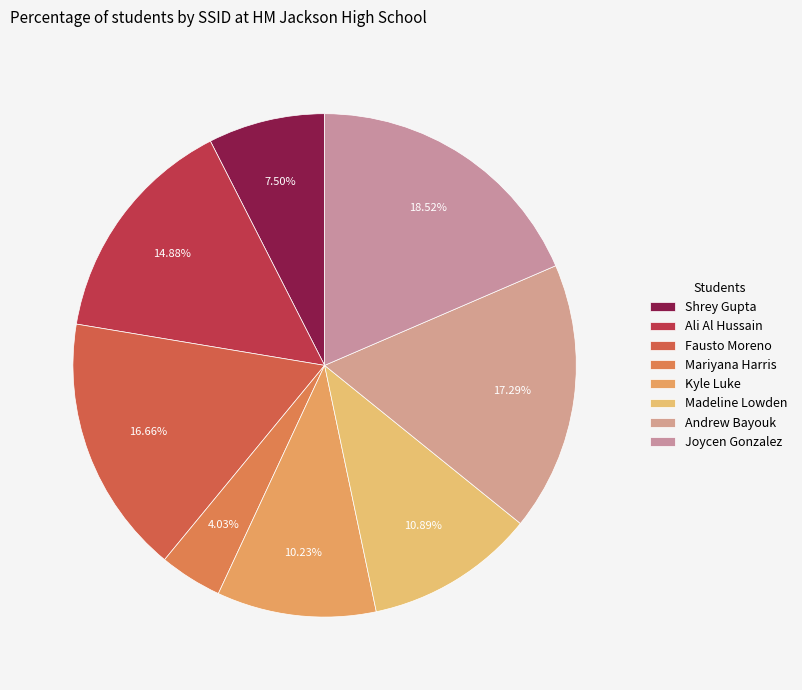

The Madeline Lowden slice represents 5% of the pie. True or false?

False